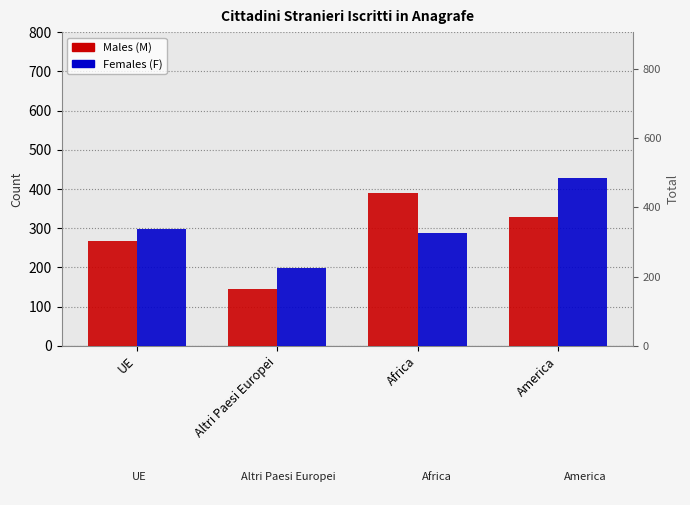

Which series has the largest range (max minus min)?

Males (M)